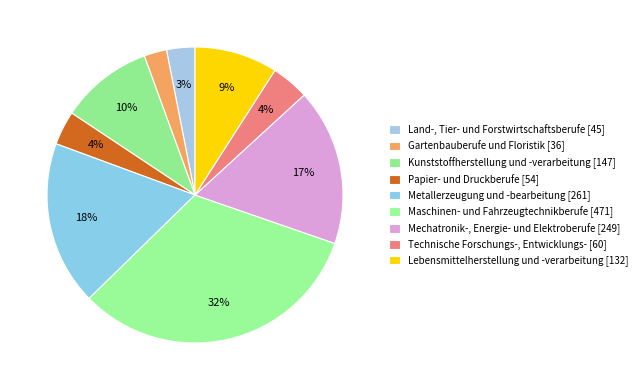

Combined, what portion of the pie is Kunststoffherstellung und -verarbeitung and Gartenbauberufe und Floristik?

12.6%